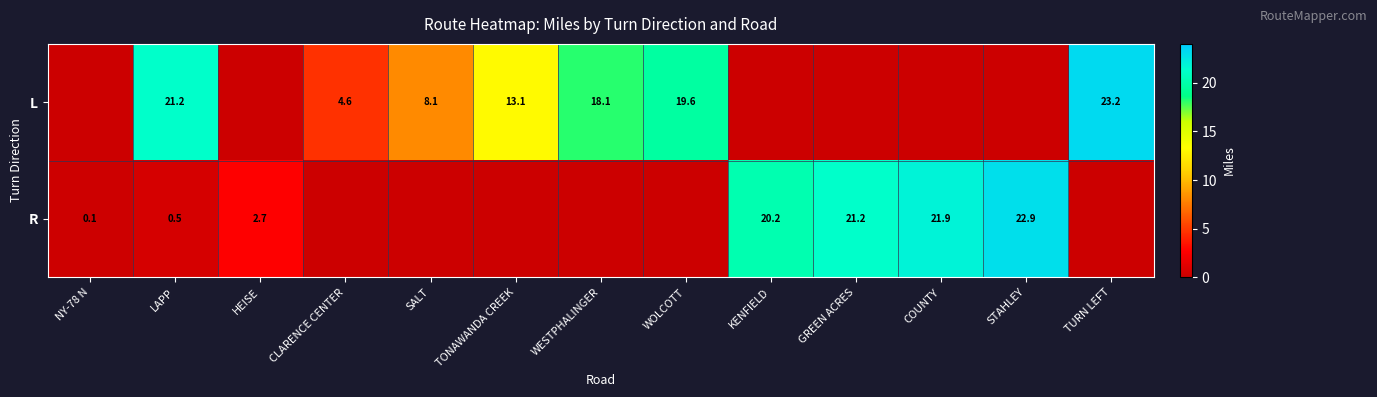

What is the difference between the L values at LAPP and WESTPHALINGER?

3.1